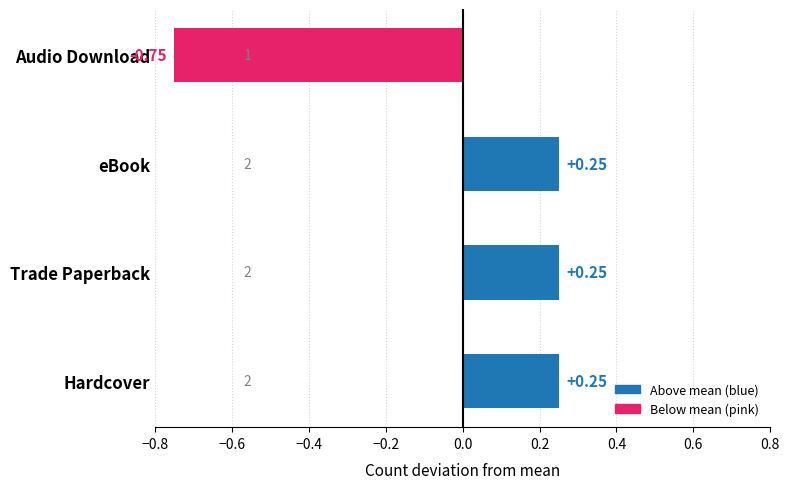

True or false: the data shows 0.1 at Hardcover.

False